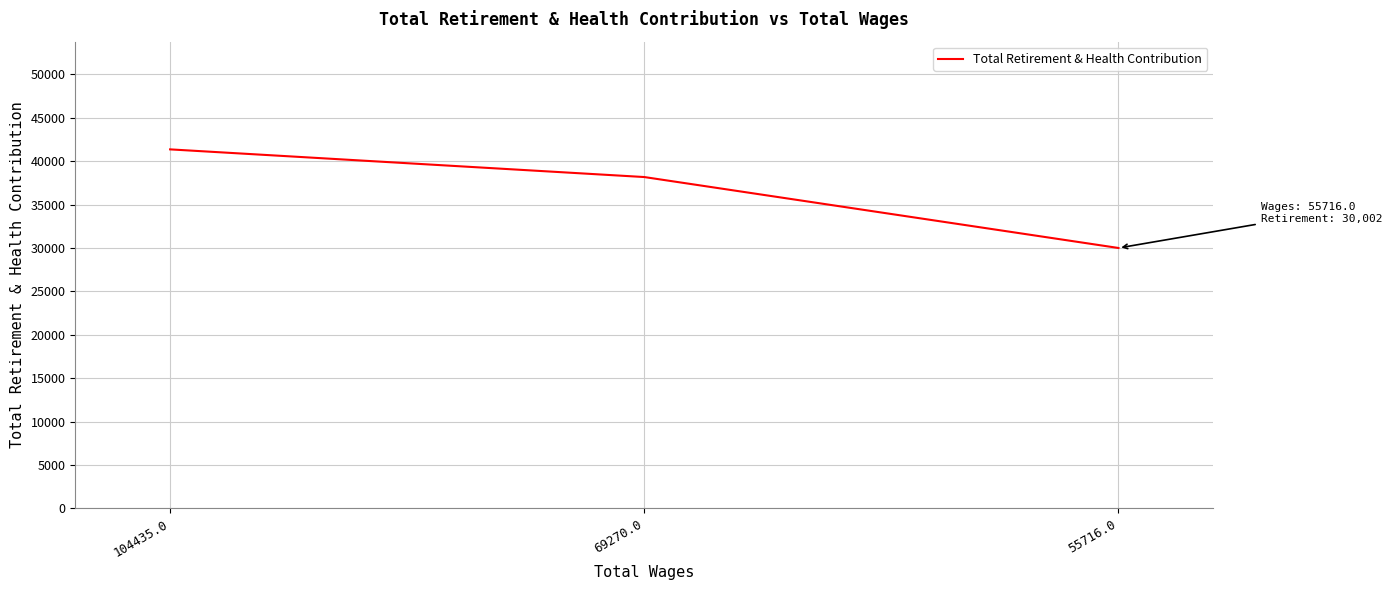

The value at 55716.0 is 30002. True or false?

True